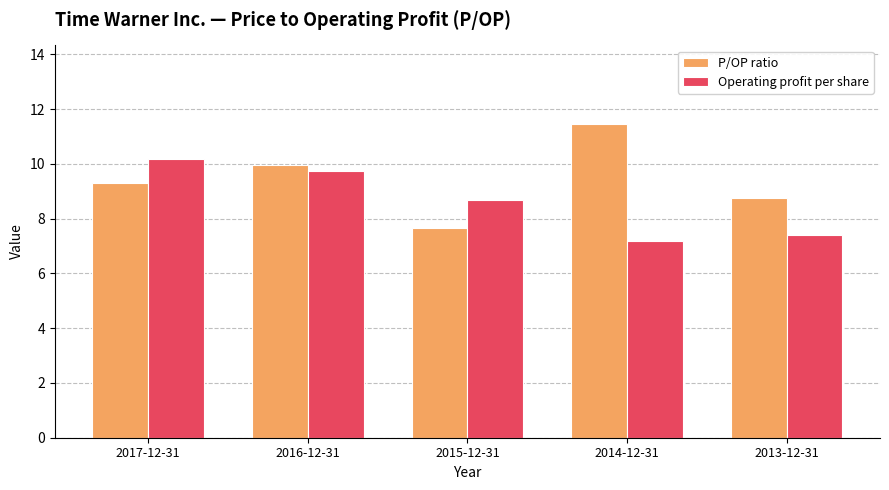

Read the P/OP ratio value at 2017-12-31.

9.3